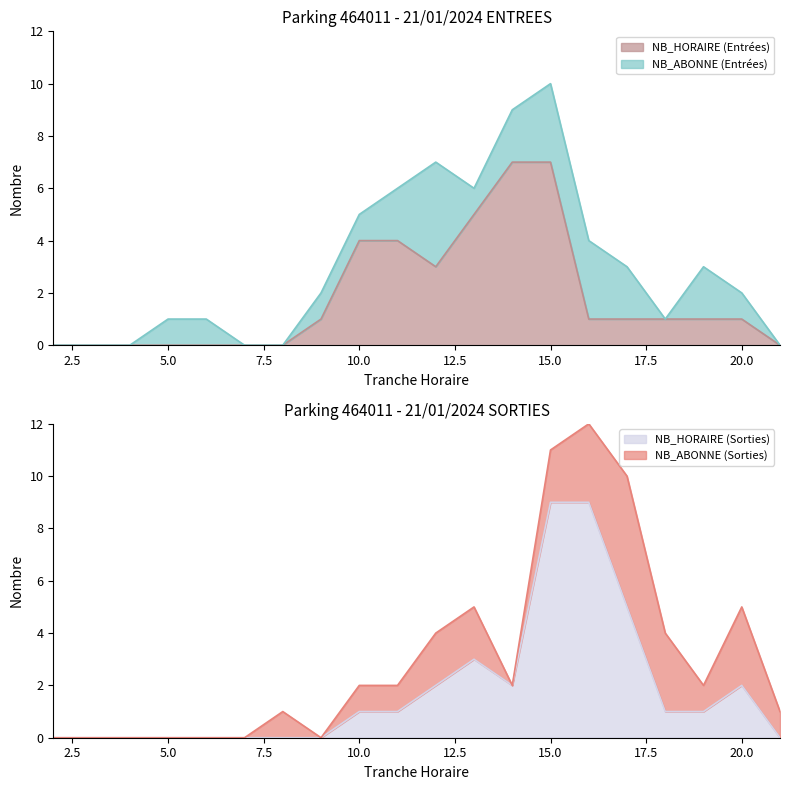

True or false: NB_HORAIRE (Entrées) has a value of 7 at 15.0.

True